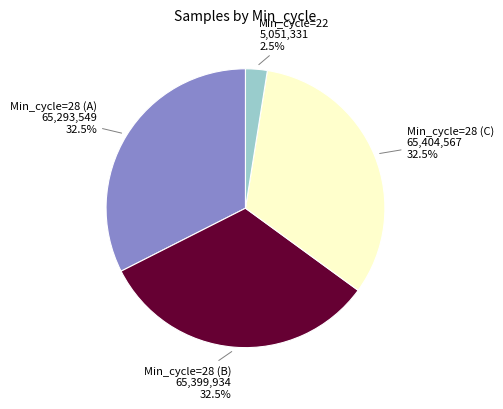

Is there a majority slice in this chart?

No